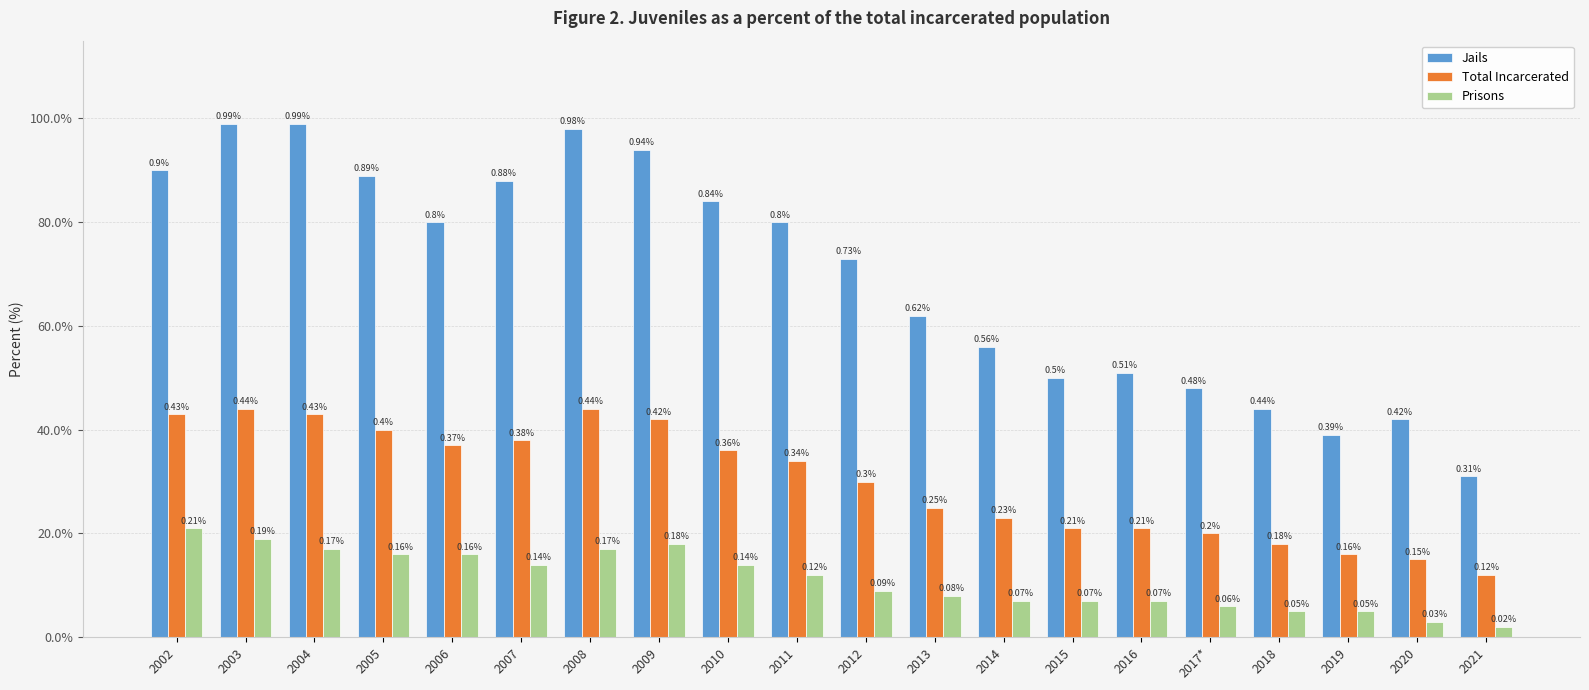

Are the bars grouped side by side (vs. stacked)?

Yes